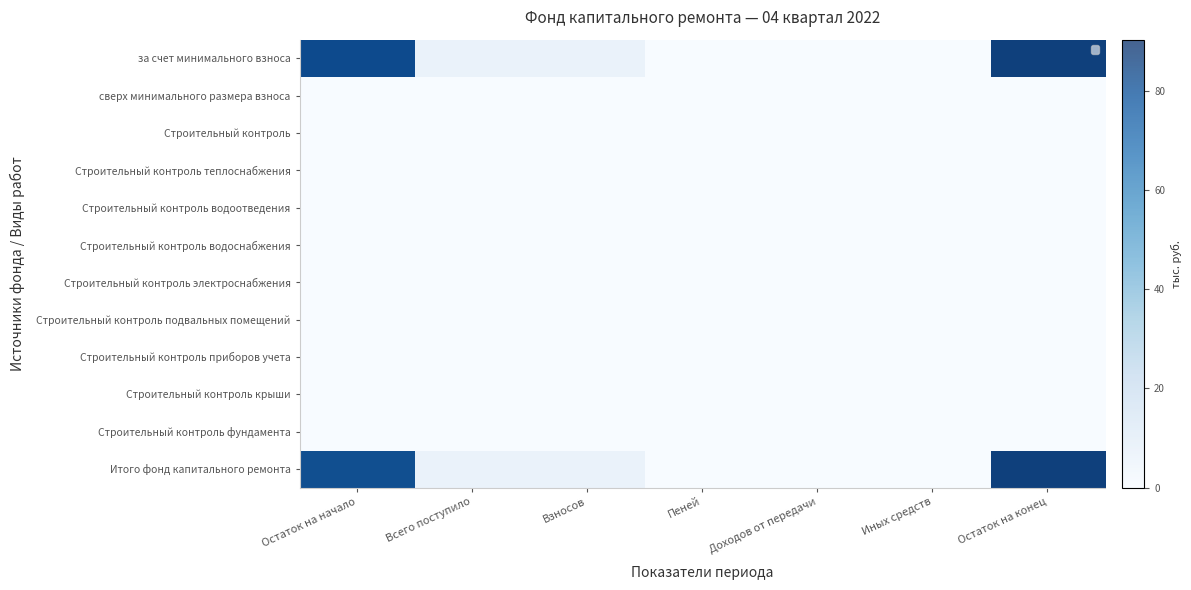

Between Пеней and Иных средств, which series saw the biggest shift?

за счет минимального взноса